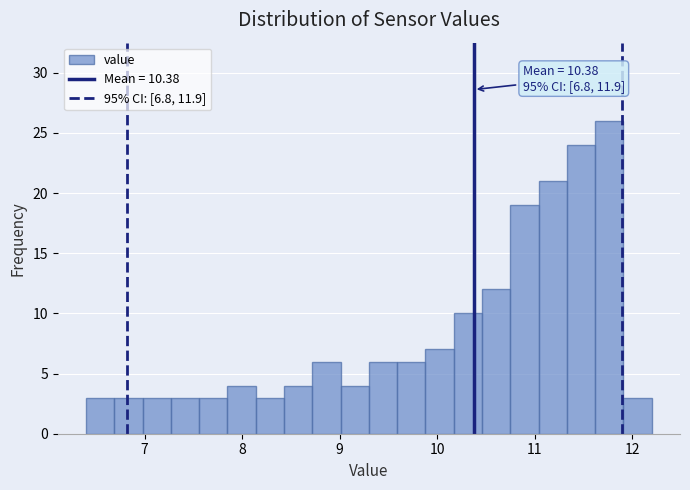

Read against the x-axis, roughly where is the centre of the tallest bar?

11.8